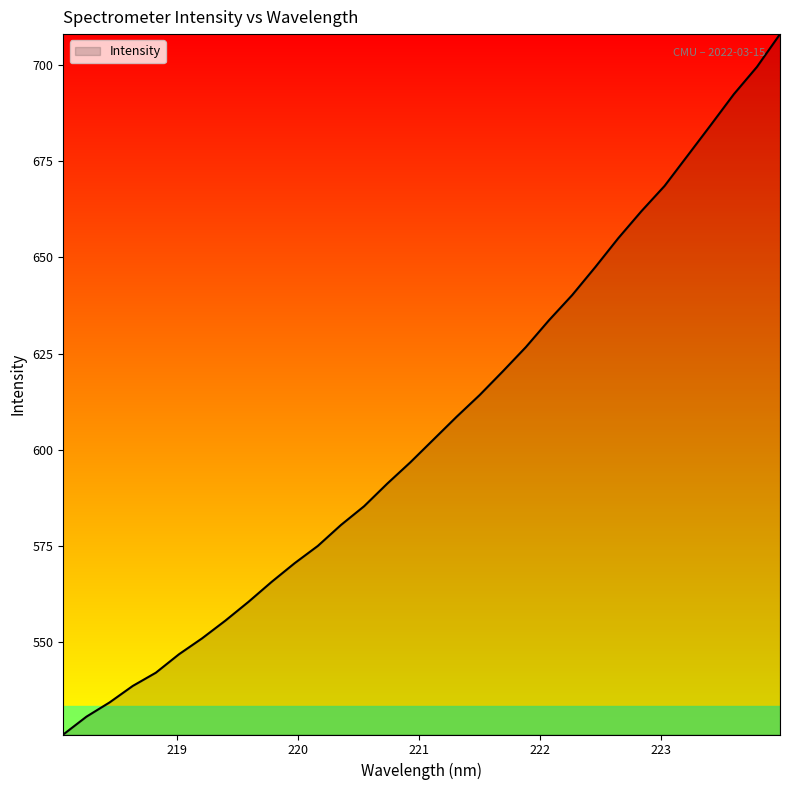

What is the minimum value shown in the chart?

526.1